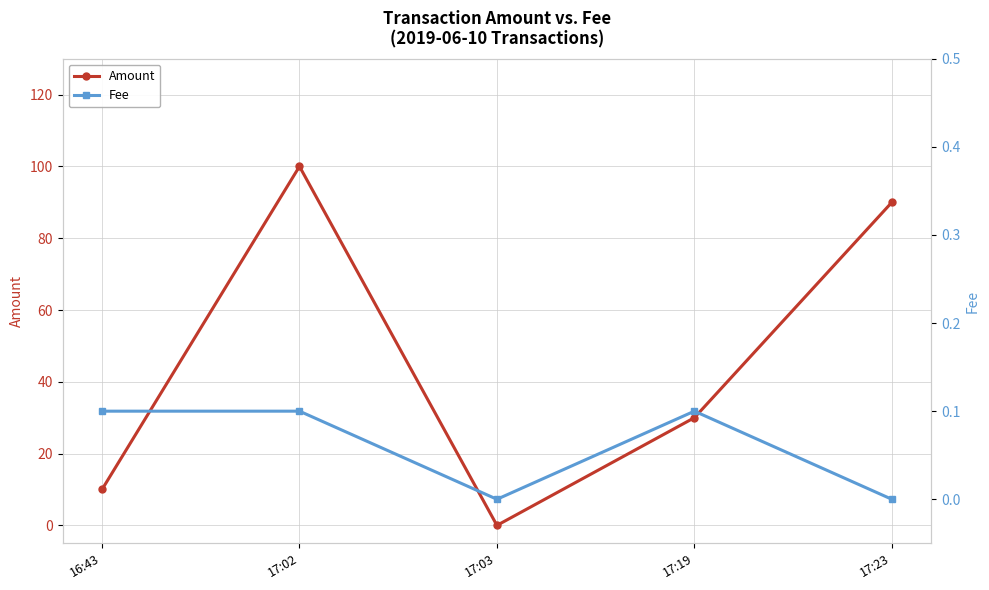

Reading right to left, transcribe all the data shown in this chart.

Amount: 90.0	30.0	0.0	100.0	10.0
Fee: 0.0	0.1	0.0	0.1	0.1